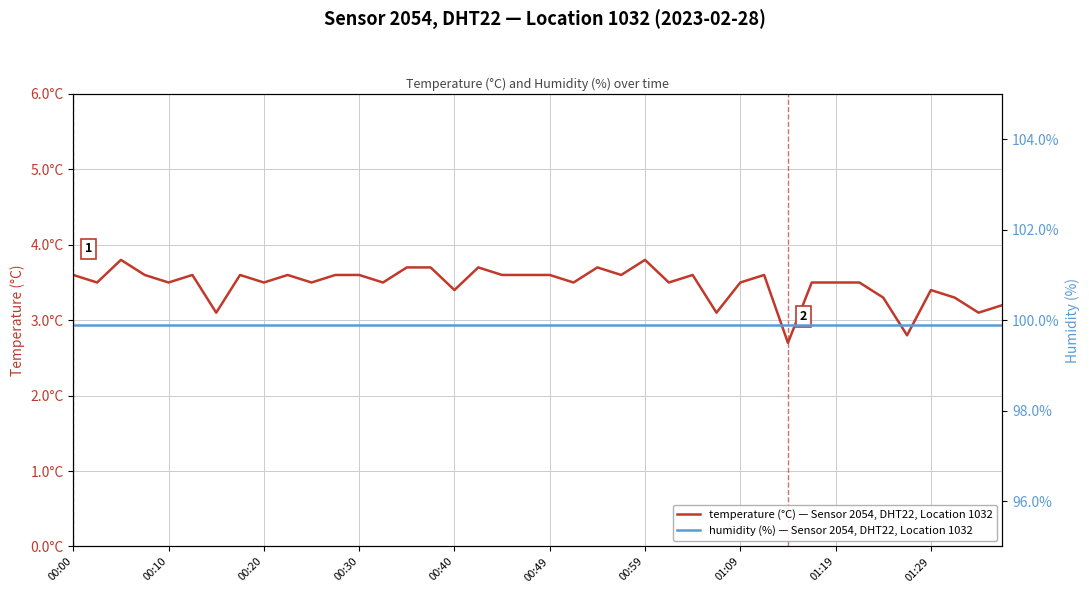

List the series in order of their overall mean, lowest first.

temperature (°C) — Sensor 2054, DHT22, Location 1032, humidity (%) — Sensor 2054, DHT22, Location 1032